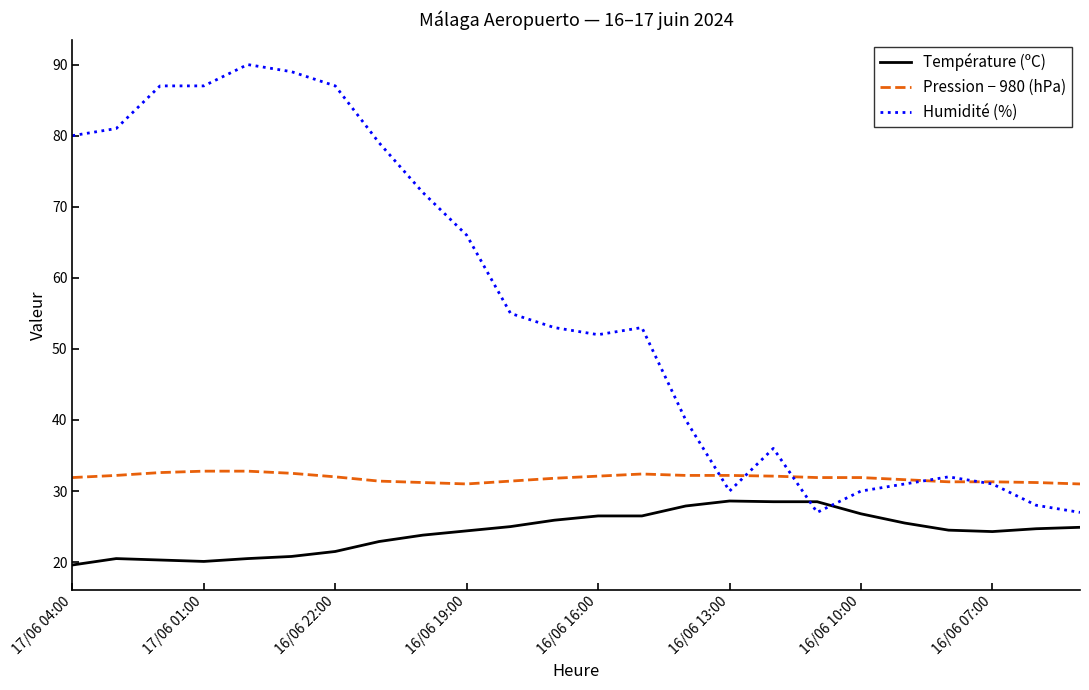

What is the lowest value of the Température (ºC) series?

19.6